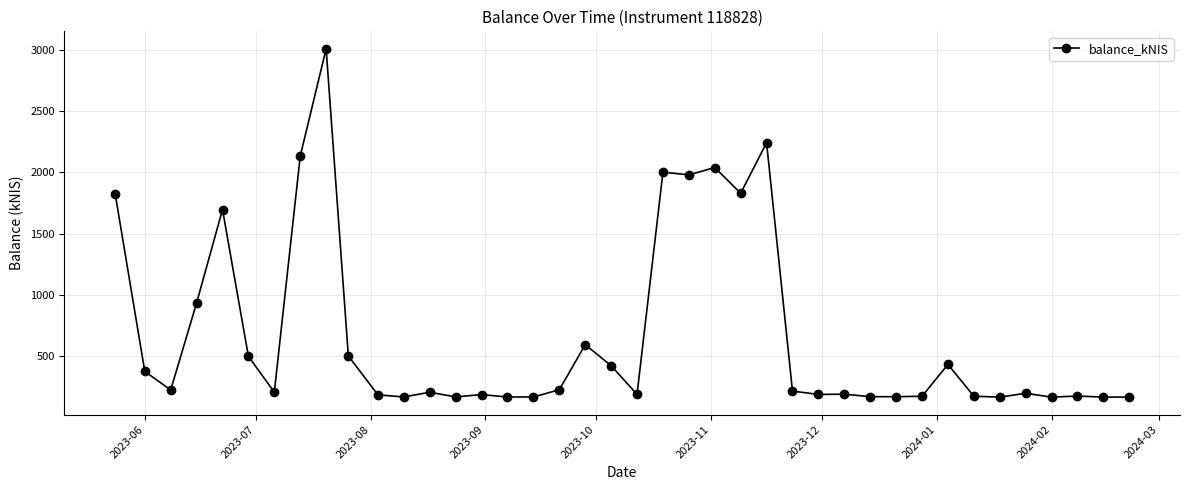

How many data points does each series have?

40